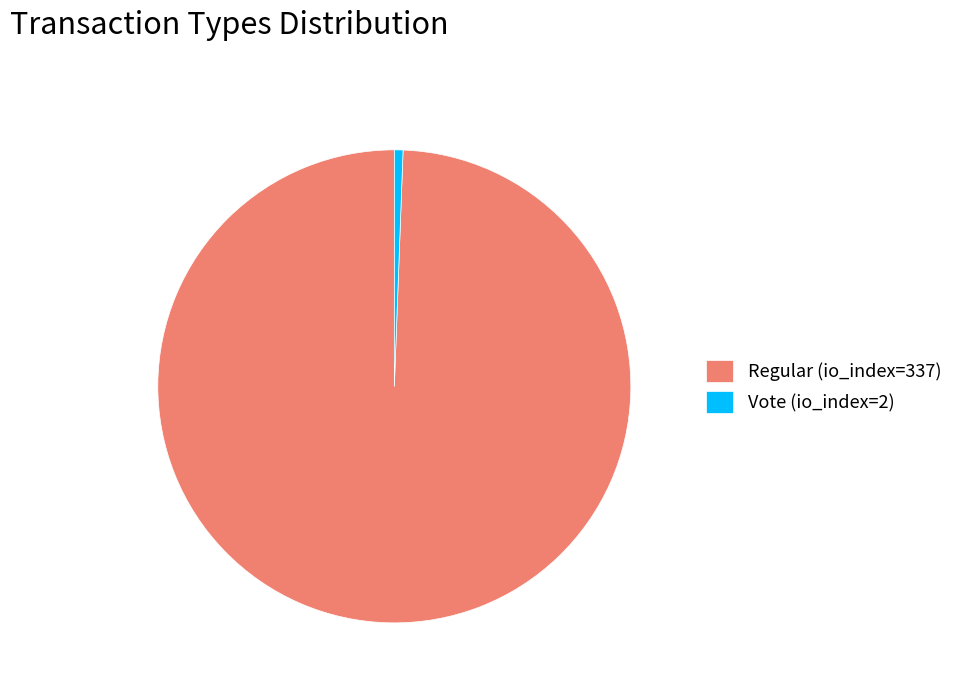

Do Vote (io_index=2) and Regular (io_index=337) together represent more than half of the pie?

Yes